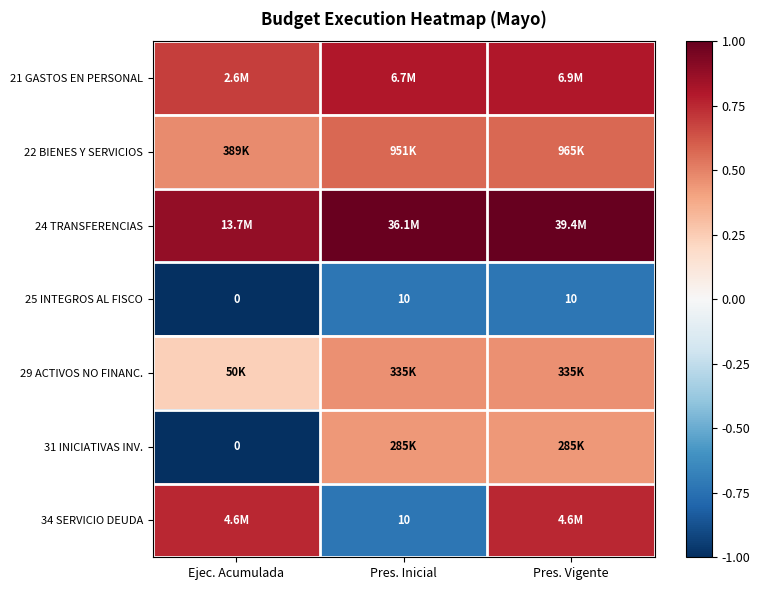

Is it true that 29 ACTIVOS NO FINANC. equals 0.5 at Pres. Vigente?

True